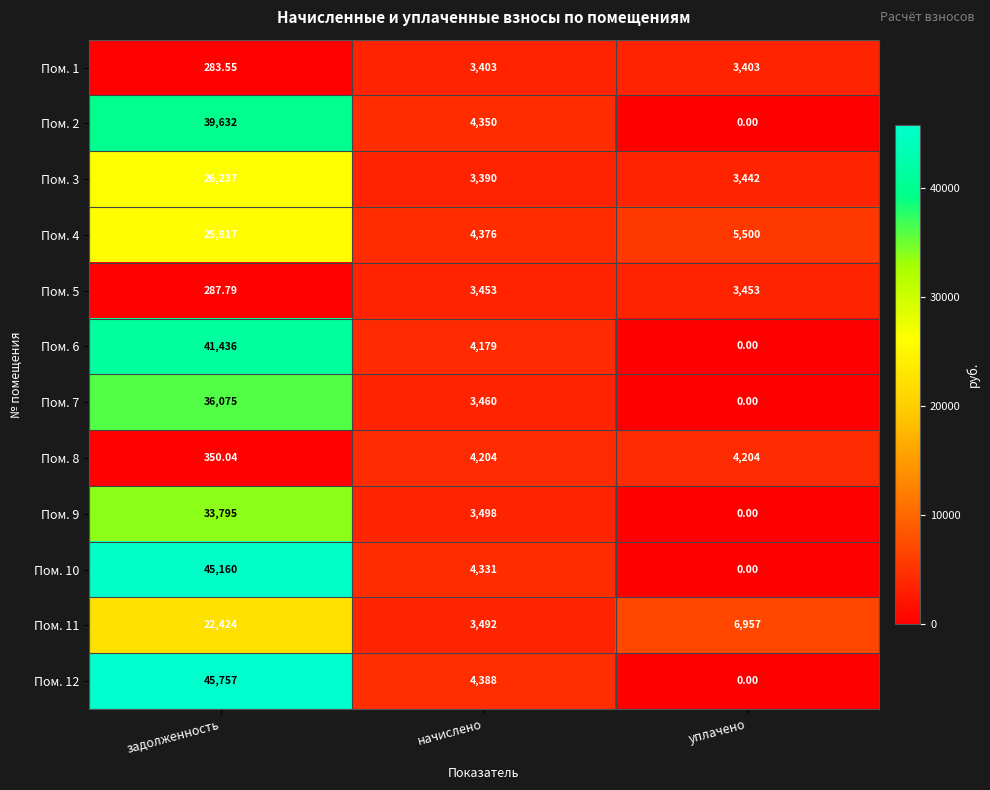

Which category has the highest value in the Пом. 10 series?

задолженность